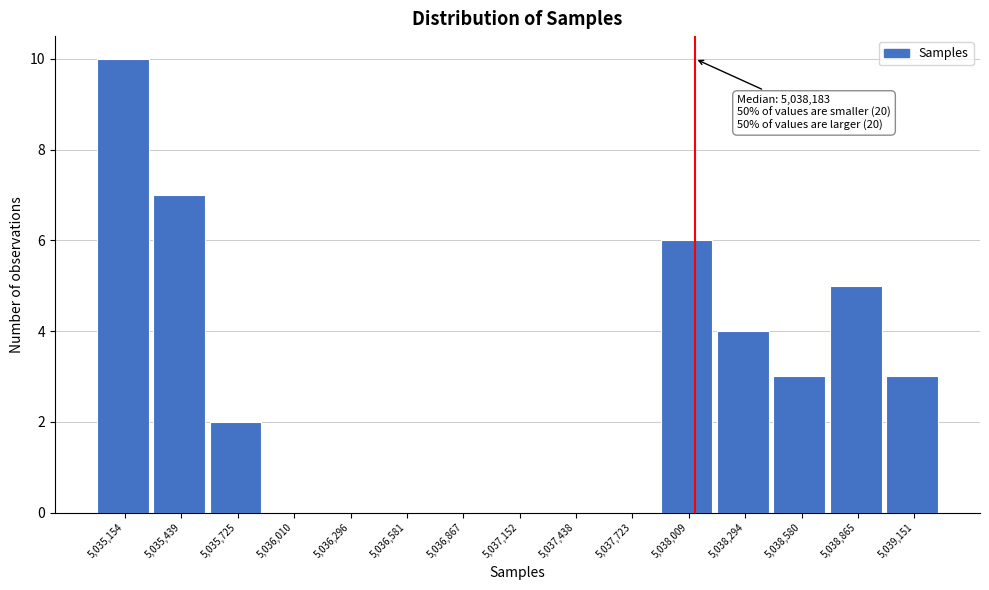

Reading left to right, transcribe all the data shown in this chart.

5,035,154=10	5,035,439=7	5,035,725=2	5,036,010=0	5,036,296=0	5,036,581=0	5,036,867=0	5,037,152=0	5,037,438=0	5,037,723=0	5,038,009=6	5,038,294=4	5,038,580=3	5,038,865=5	5,039,151=3